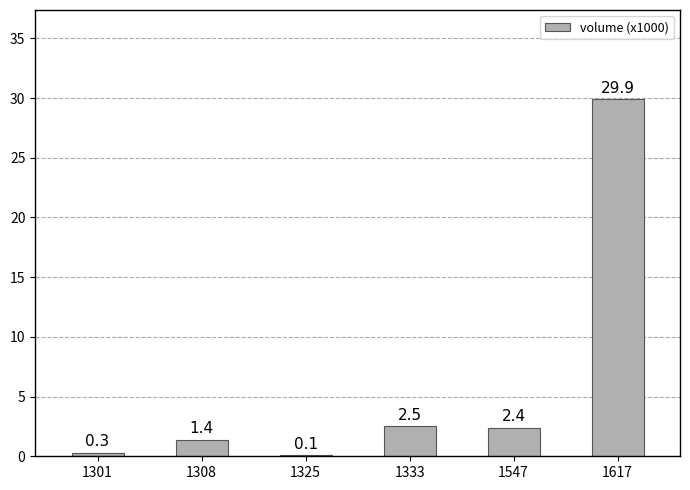

What is the sum of all values?

36.6